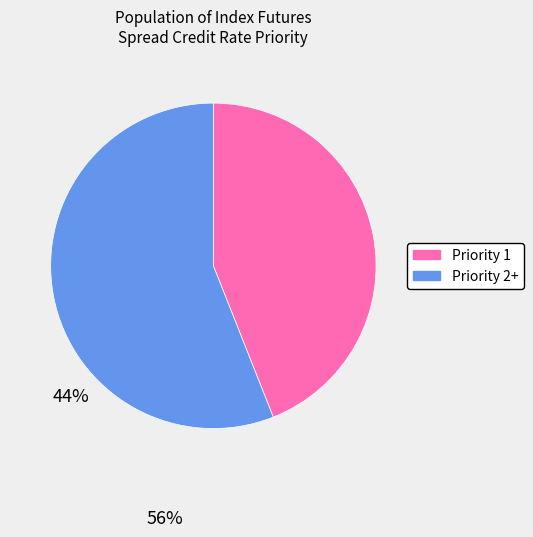

Rank the categories by value from highest to lowest.

Priority 2+, Priority 1